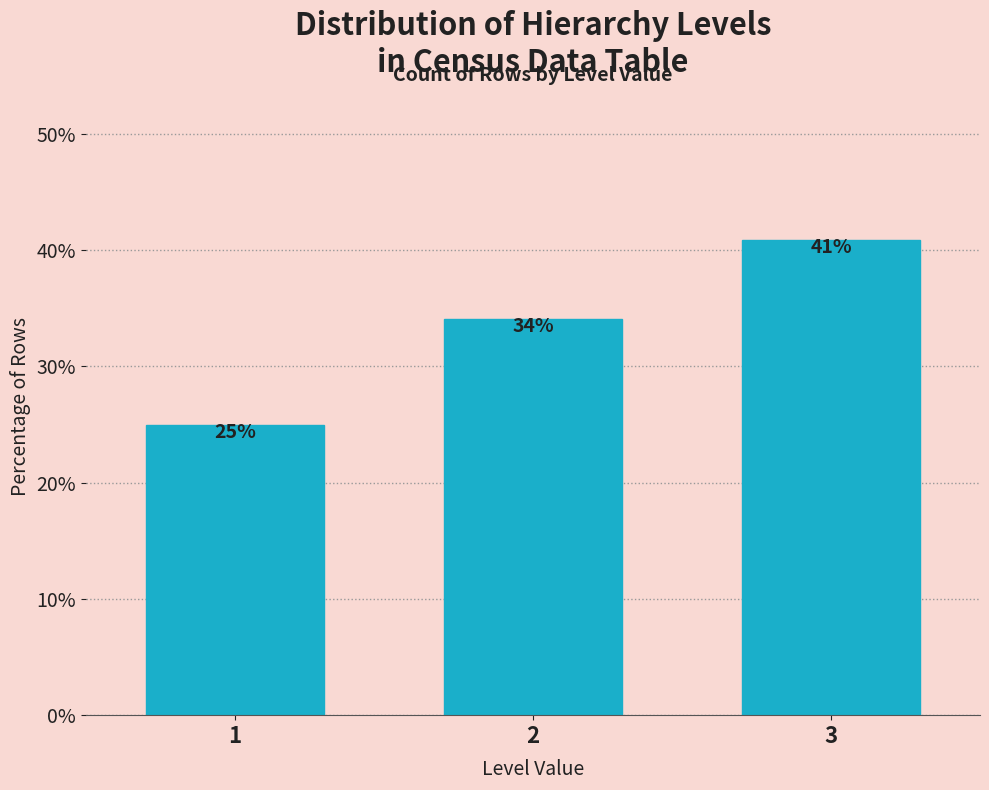

The chart shows a value of 5.5 at 1. True or false?

False